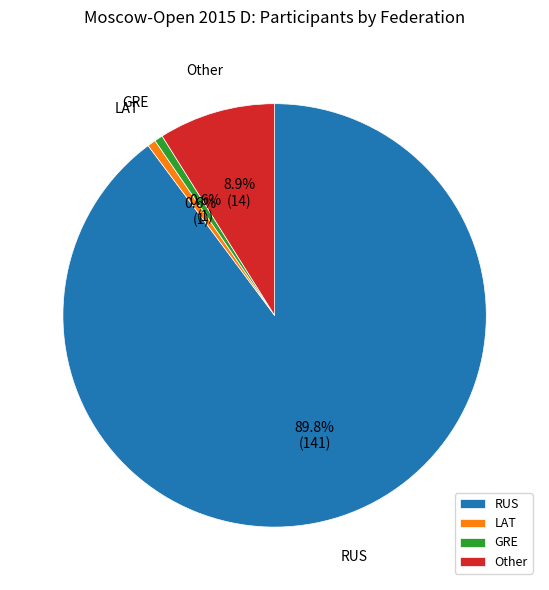

To the nearest percent, what percentage of the pie is Other?

9%